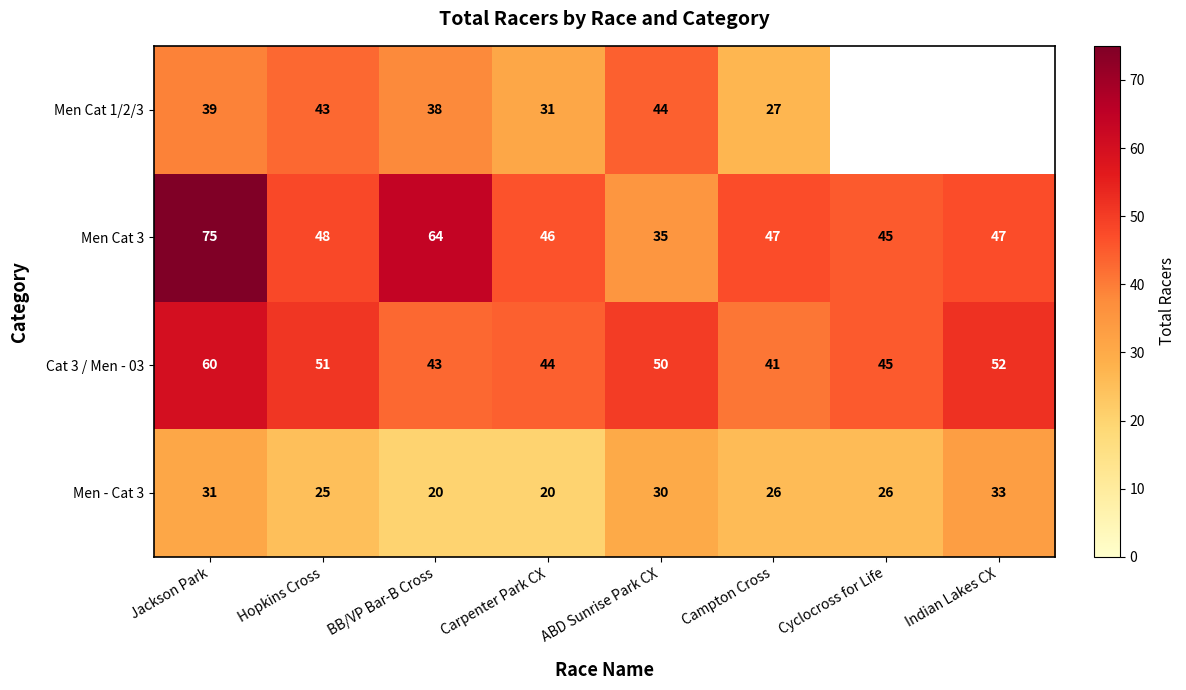

Which has a higher value, Jackson Park or Cyclocross for Life?

Jackson Park